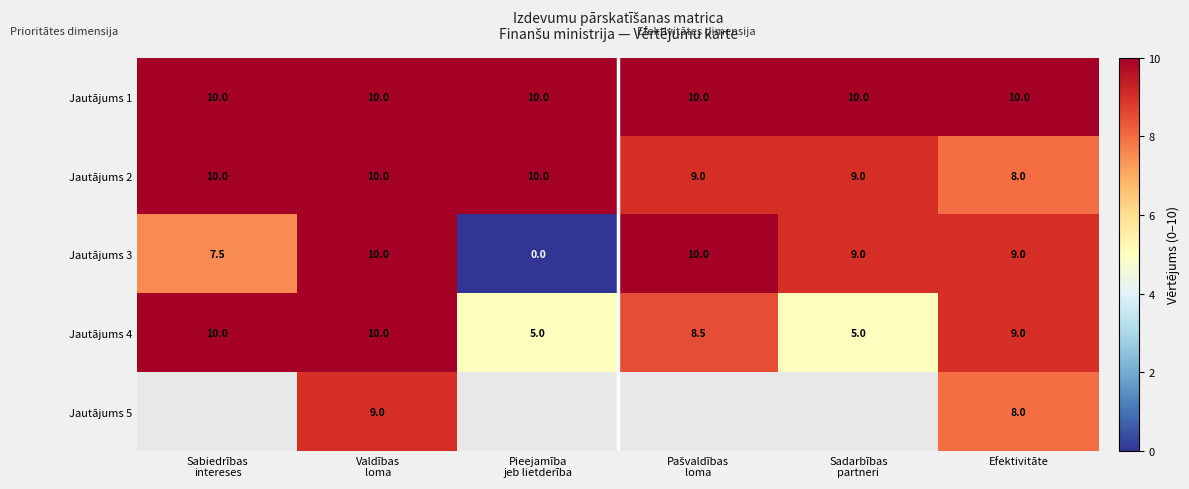

What is the difference between the maximum and minimum values in the Jautājums 4 series?

5.0